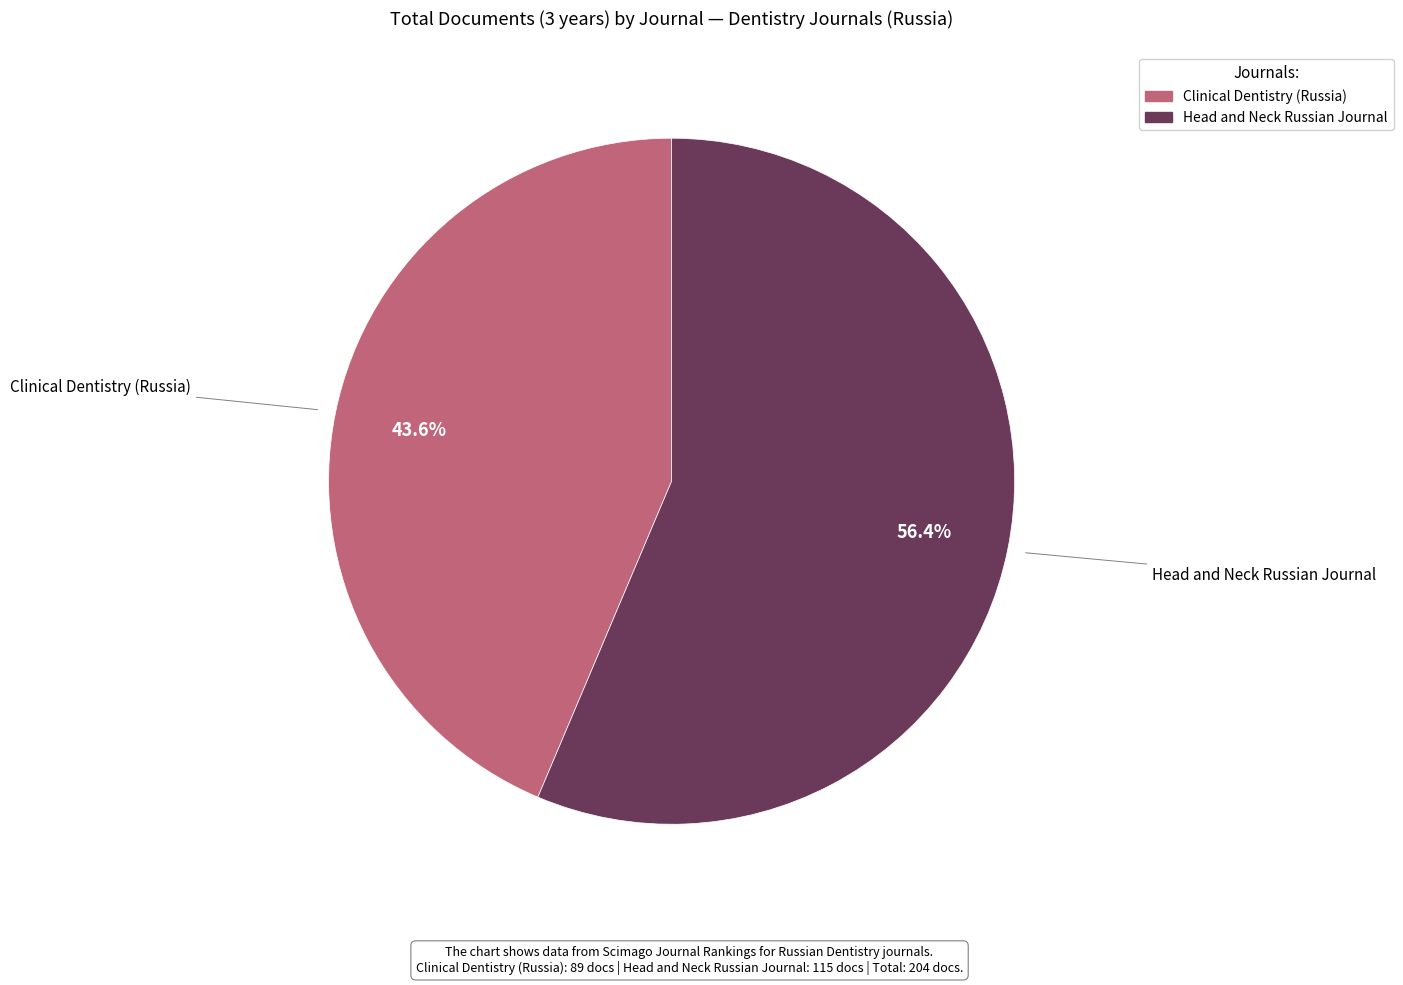

Is the sum of Head and Neck Russian Journal and Clinical Dentistry (Russia) greater than half?

Yes